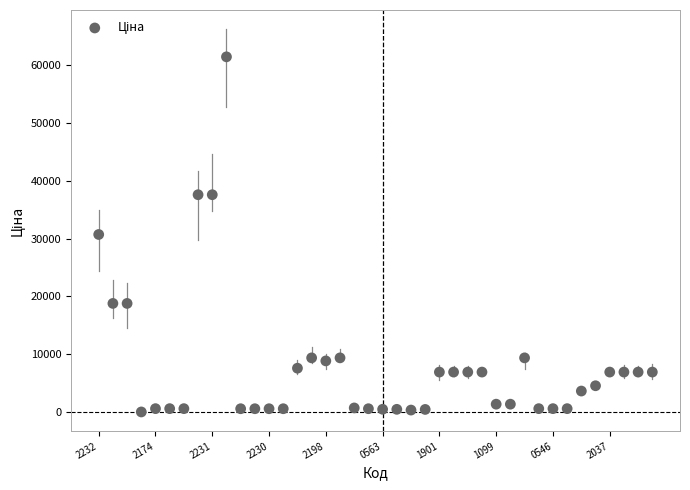

What is the range of Y values (max minus min)?

61402.2